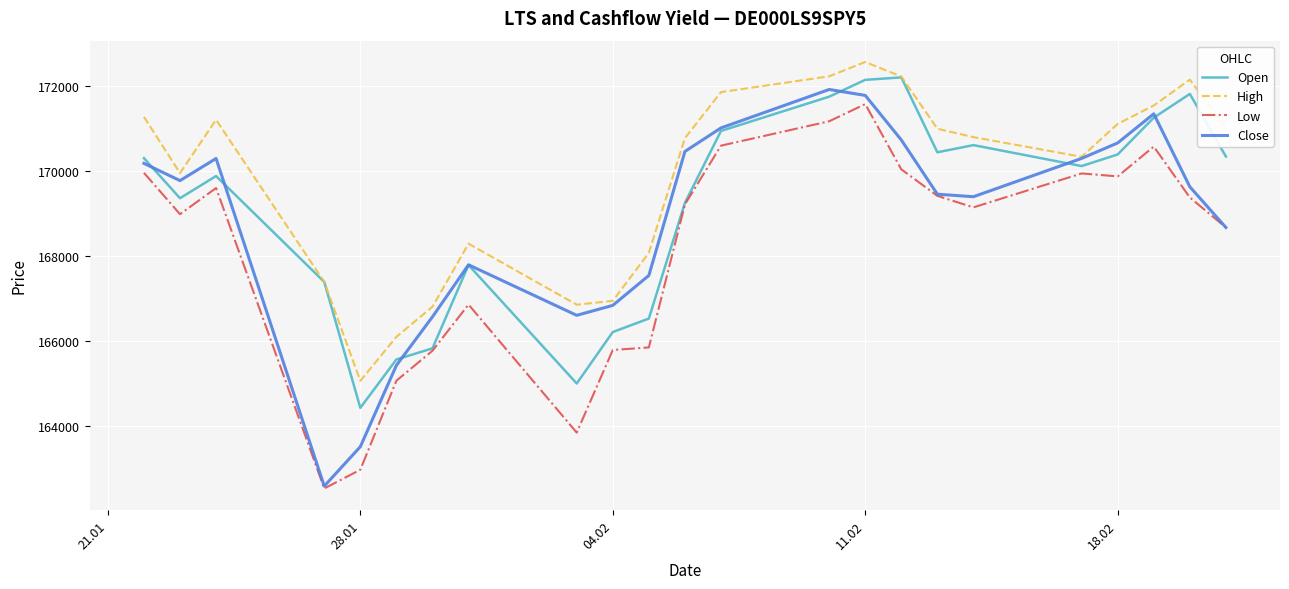

What is the average value of the Open series?

169107